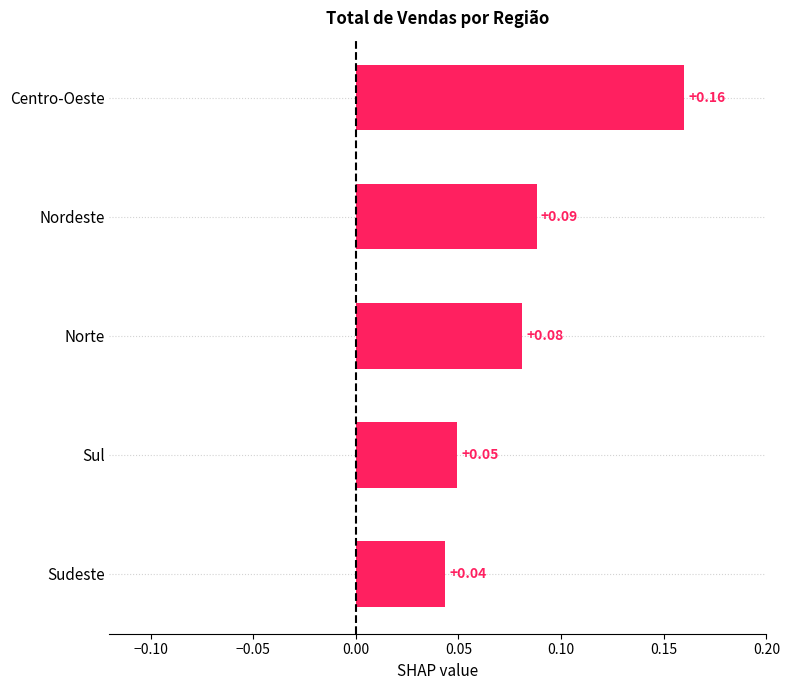

How many values are between 0 and 1?

5